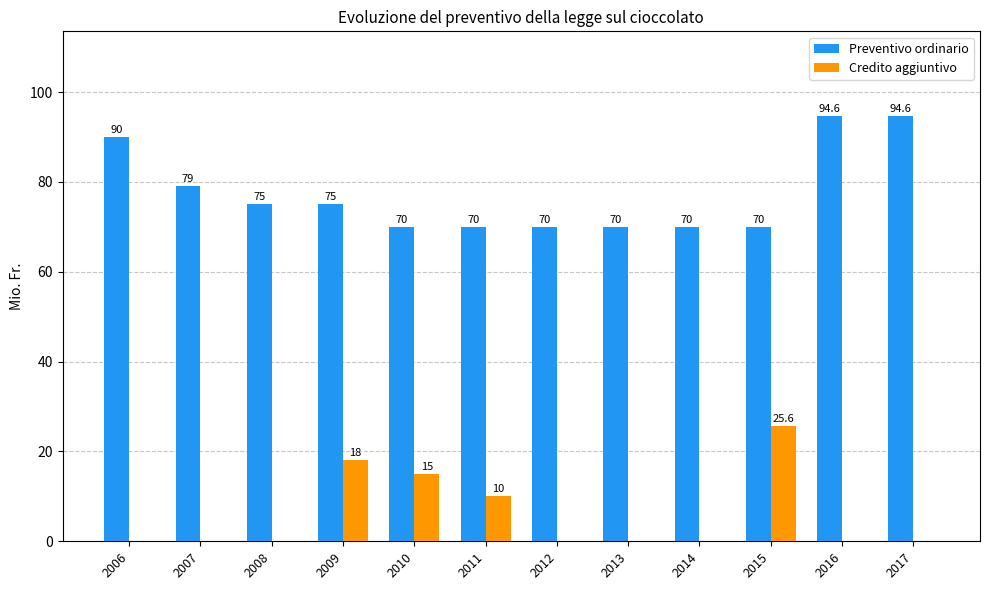

Which series changed the most between 2015 and 2017?

Credito aggiuntivo